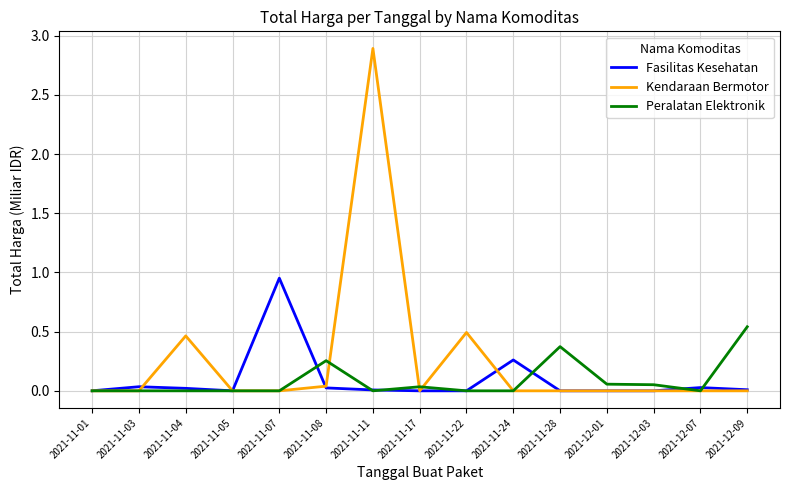

Which series has the largest range (max minus min)?

Kendaraan Bermotor